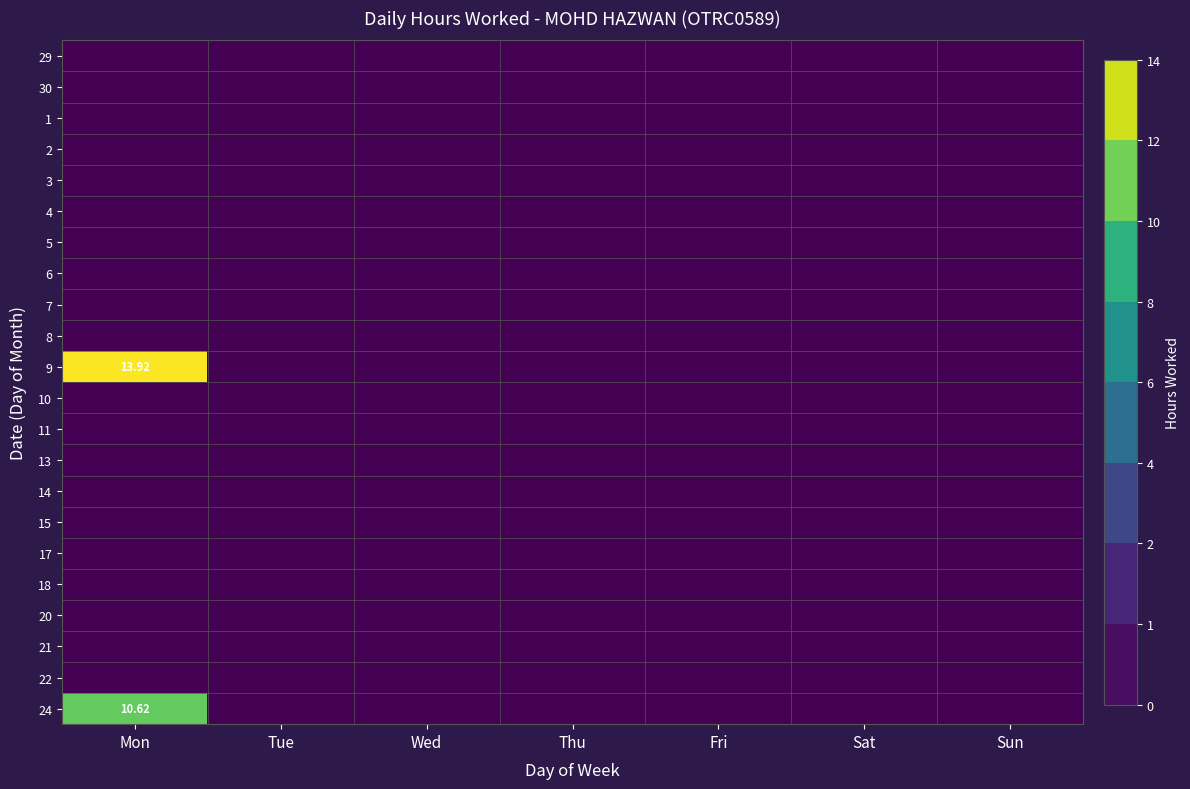

Which series has the largest total across all categories?

9